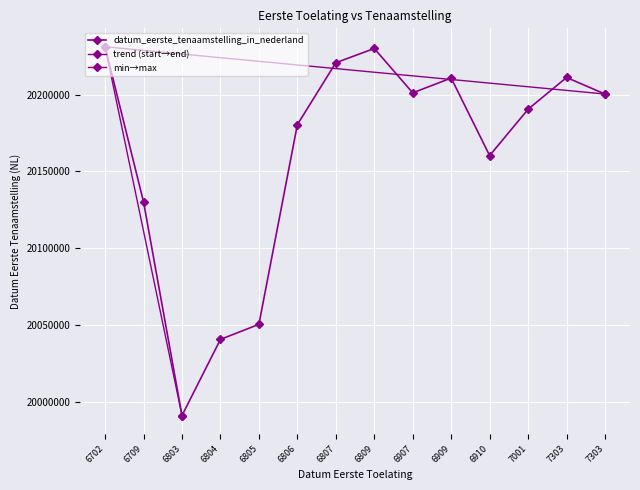

Between 6807 and 6702, which is larger?

6702